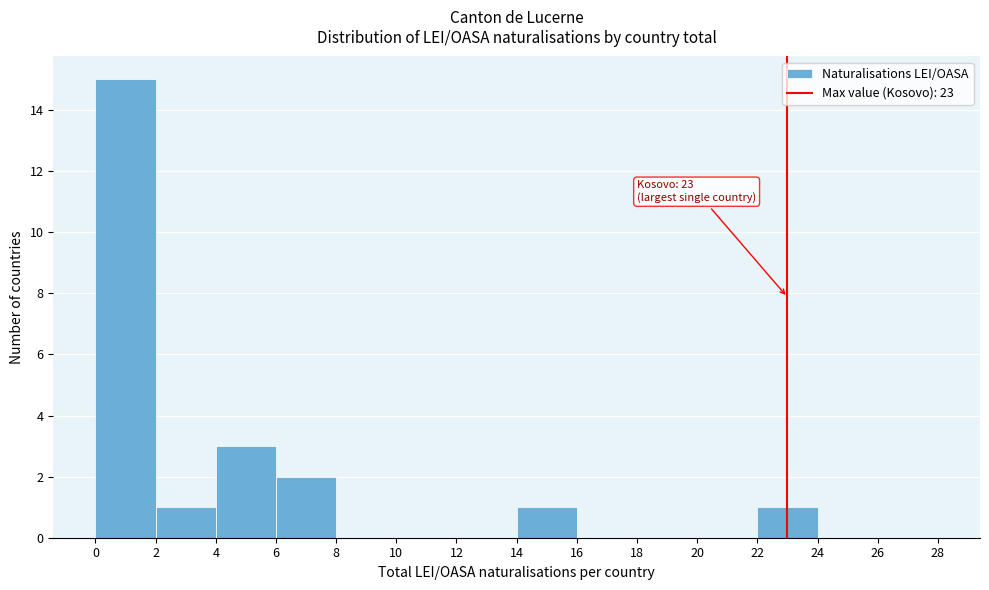

Over which range of the x-axis is the bar tallest?

0 to 2